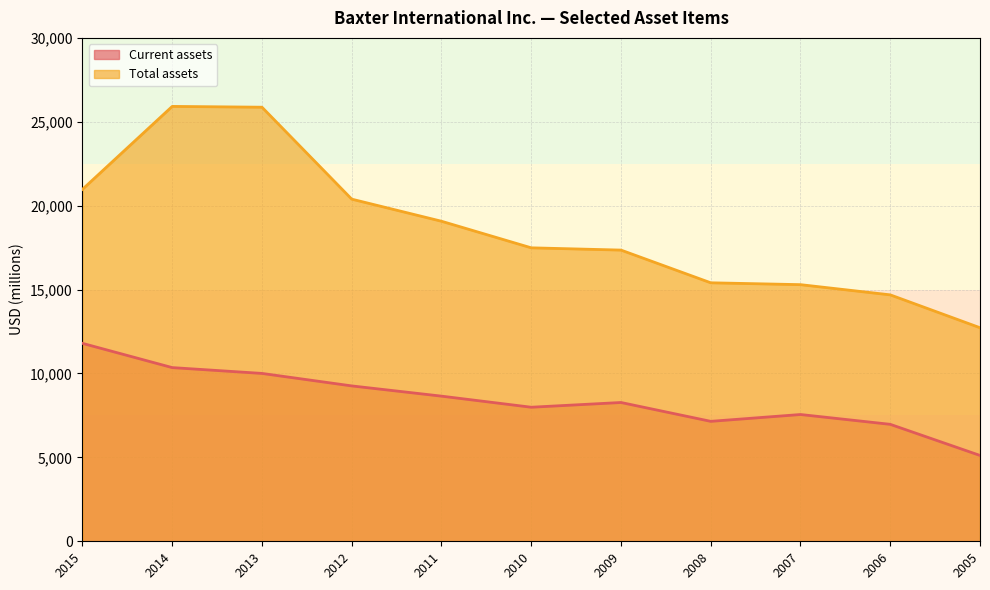

Which series has the widest spread of values?

Total assets